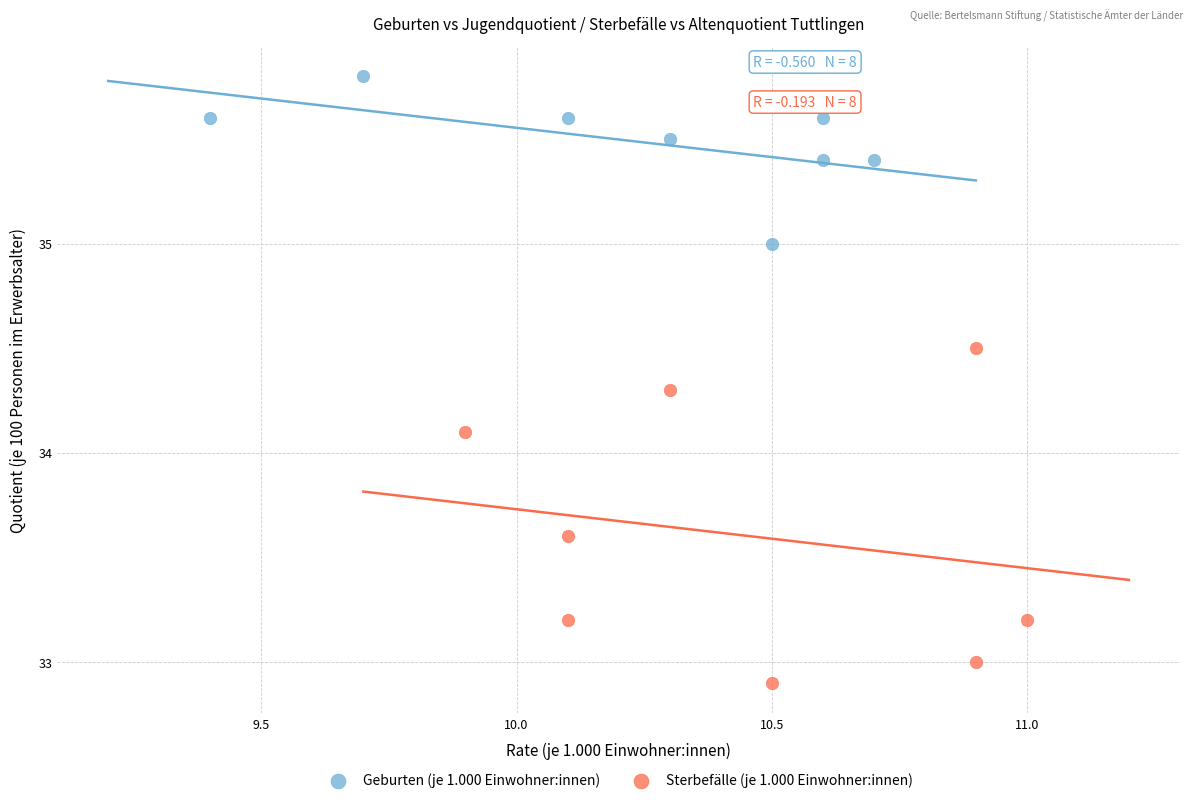

Which series reaches the maximum Y coordinate?

Geburten (je 1.000 Einwohner:innen)